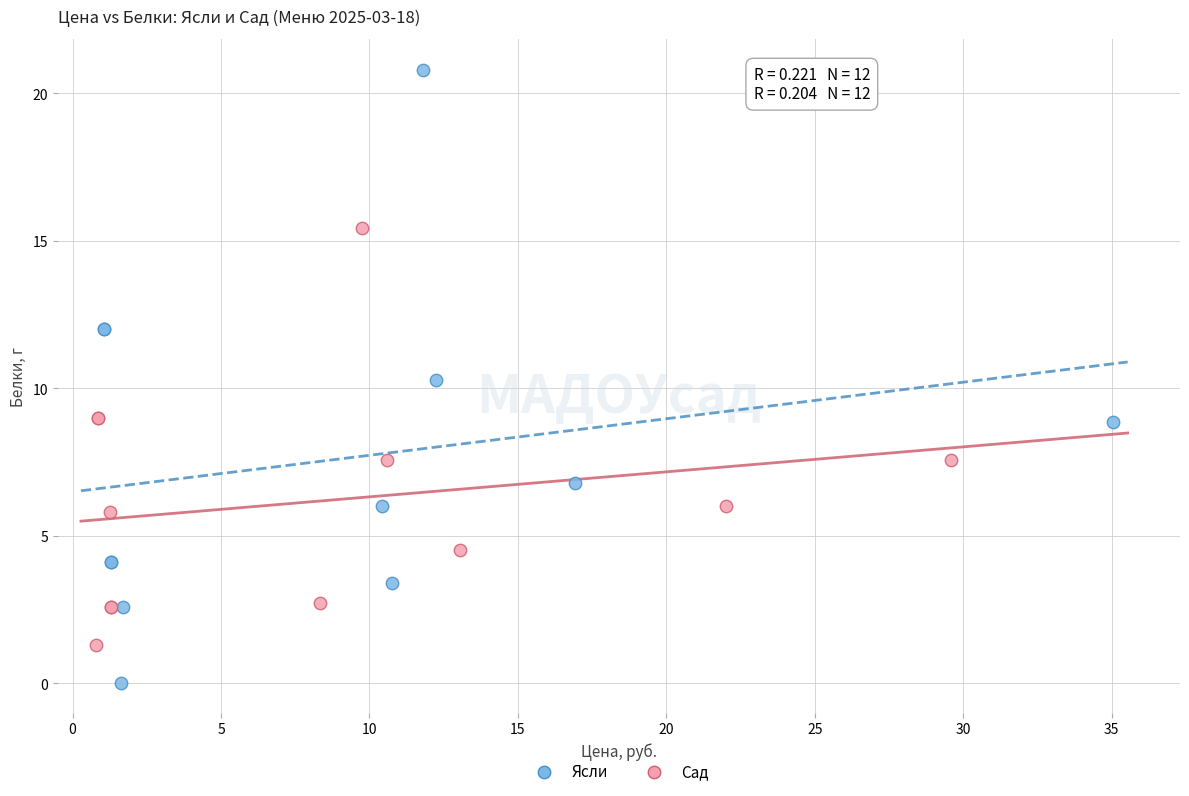

Which series contains the highest Y value?

Ясли